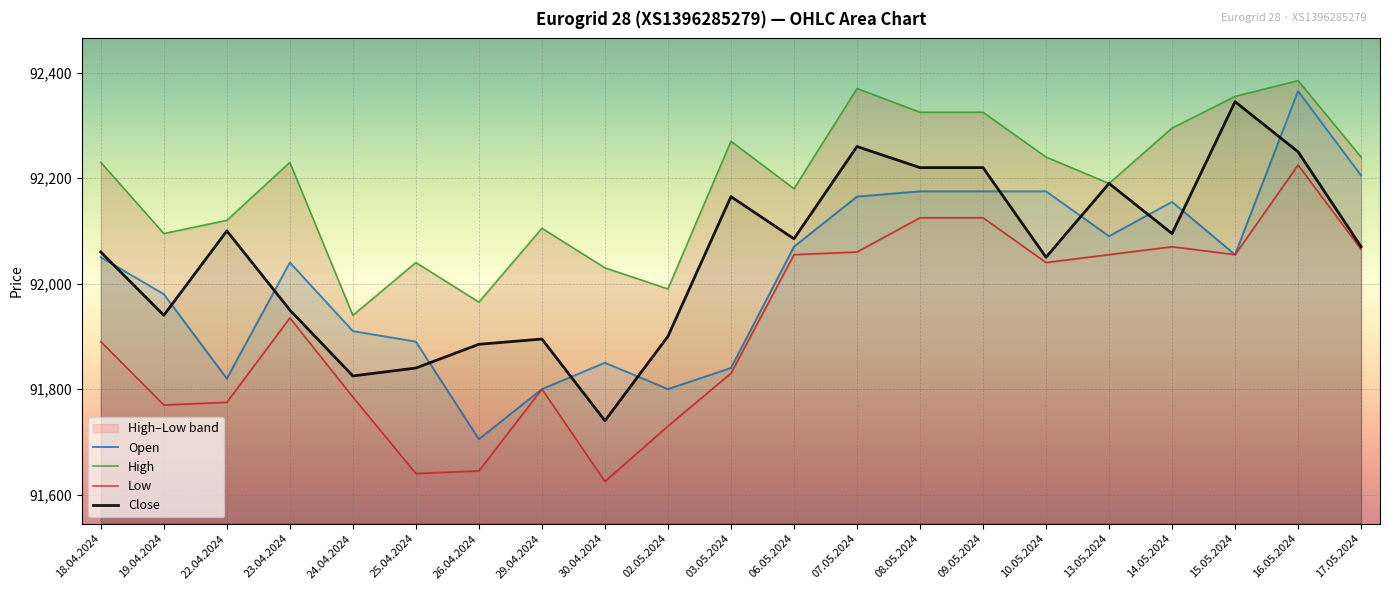

What is the difference between the maximum and minimum values in the Open series?

660